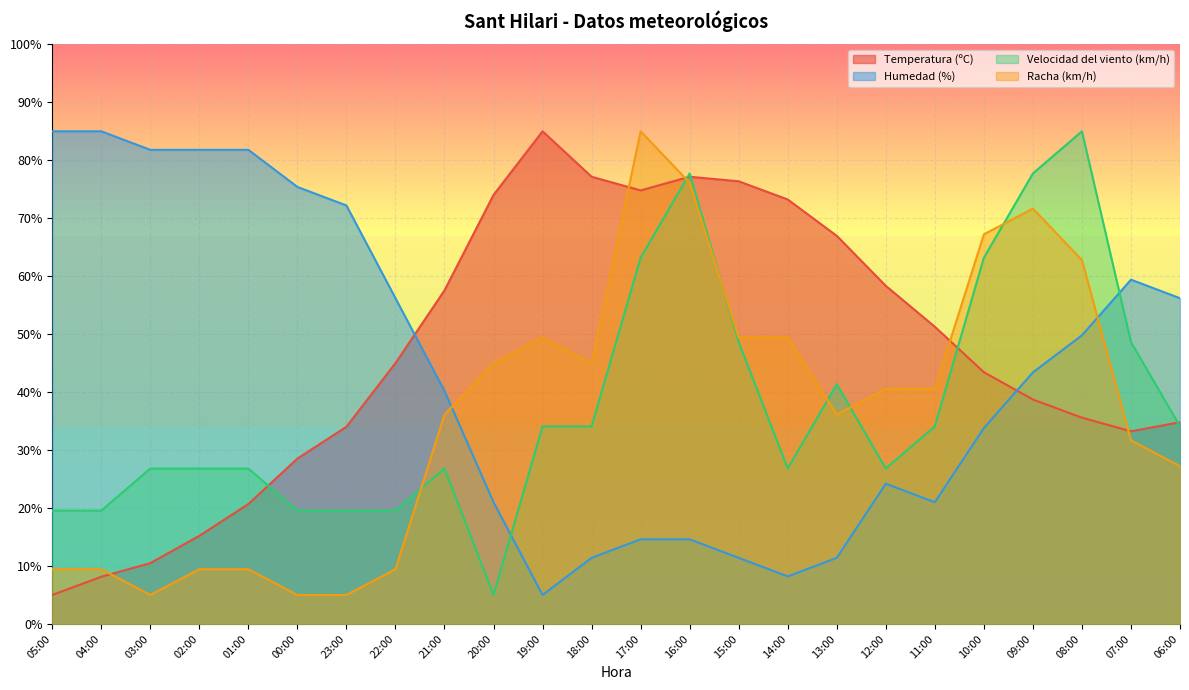

How many interior local peaks does the Humedad (%) series have?

2